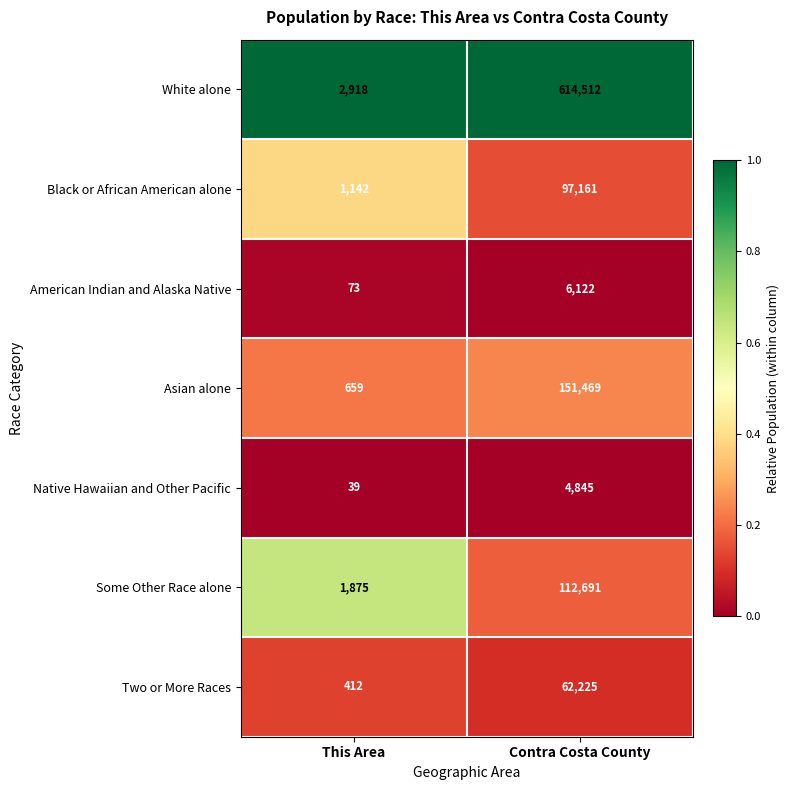

What is the maximum value shown in the chart?

614512